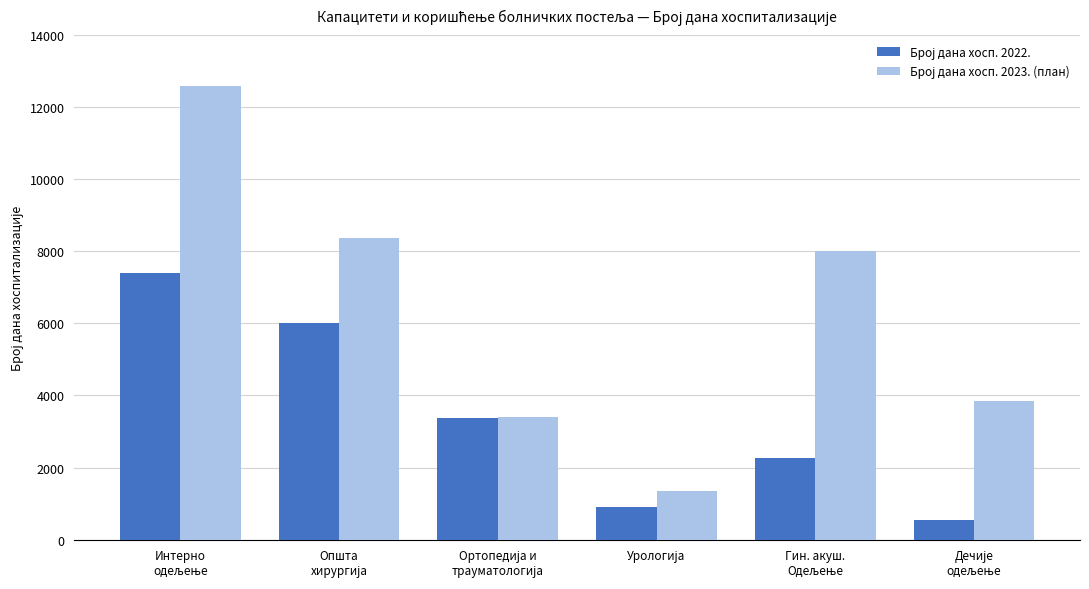

Are the bars horizontal?

No